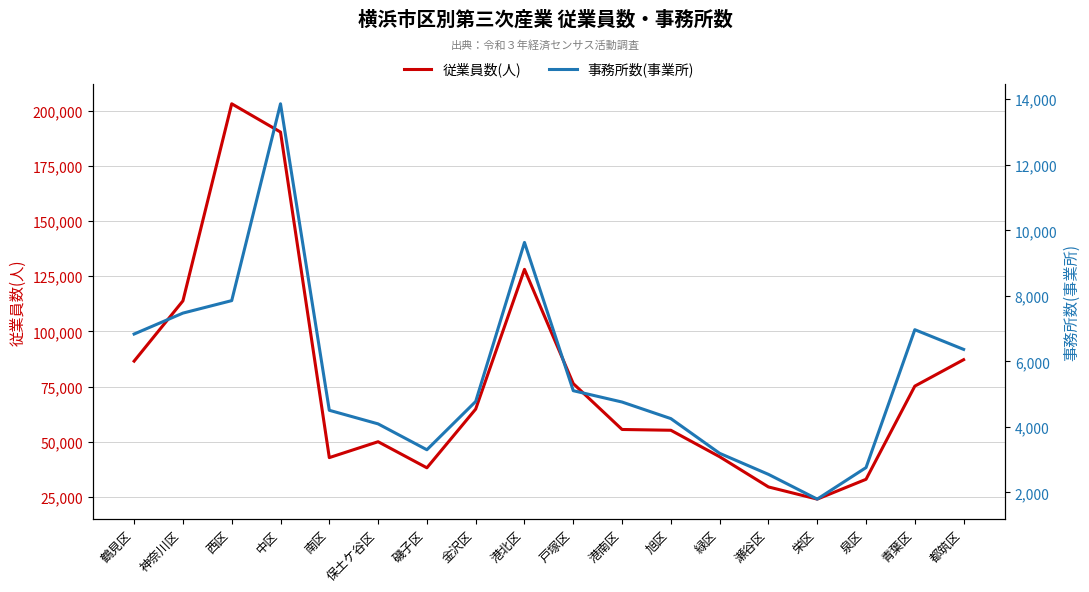

The value of 従業員数(人) at 栄区 is 16236. True or false?

False